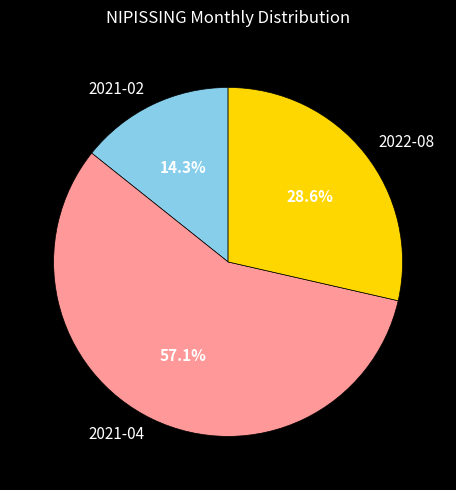

Does 2021-04 represent more than half of the total?

Yes